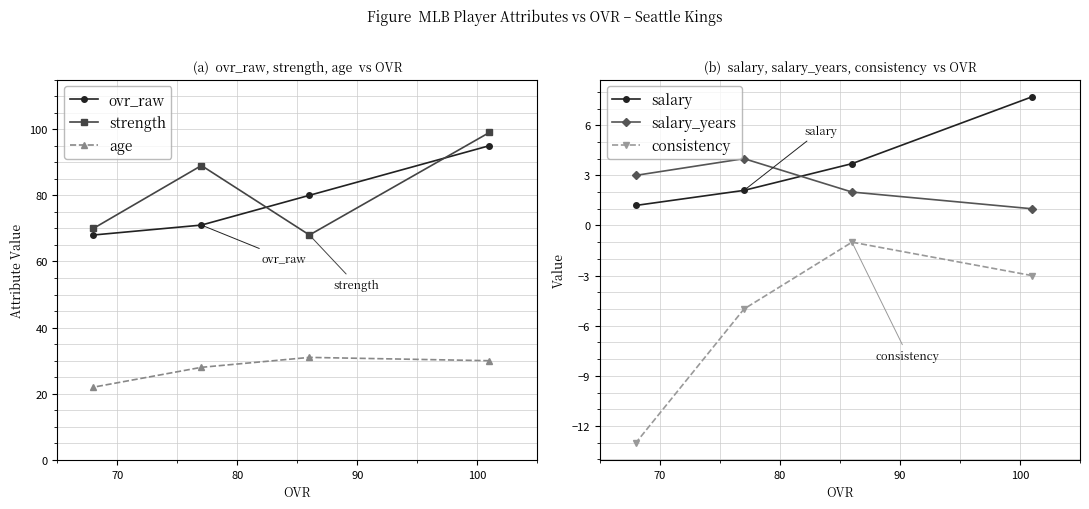

Which series has the largest total across all categories?

strength